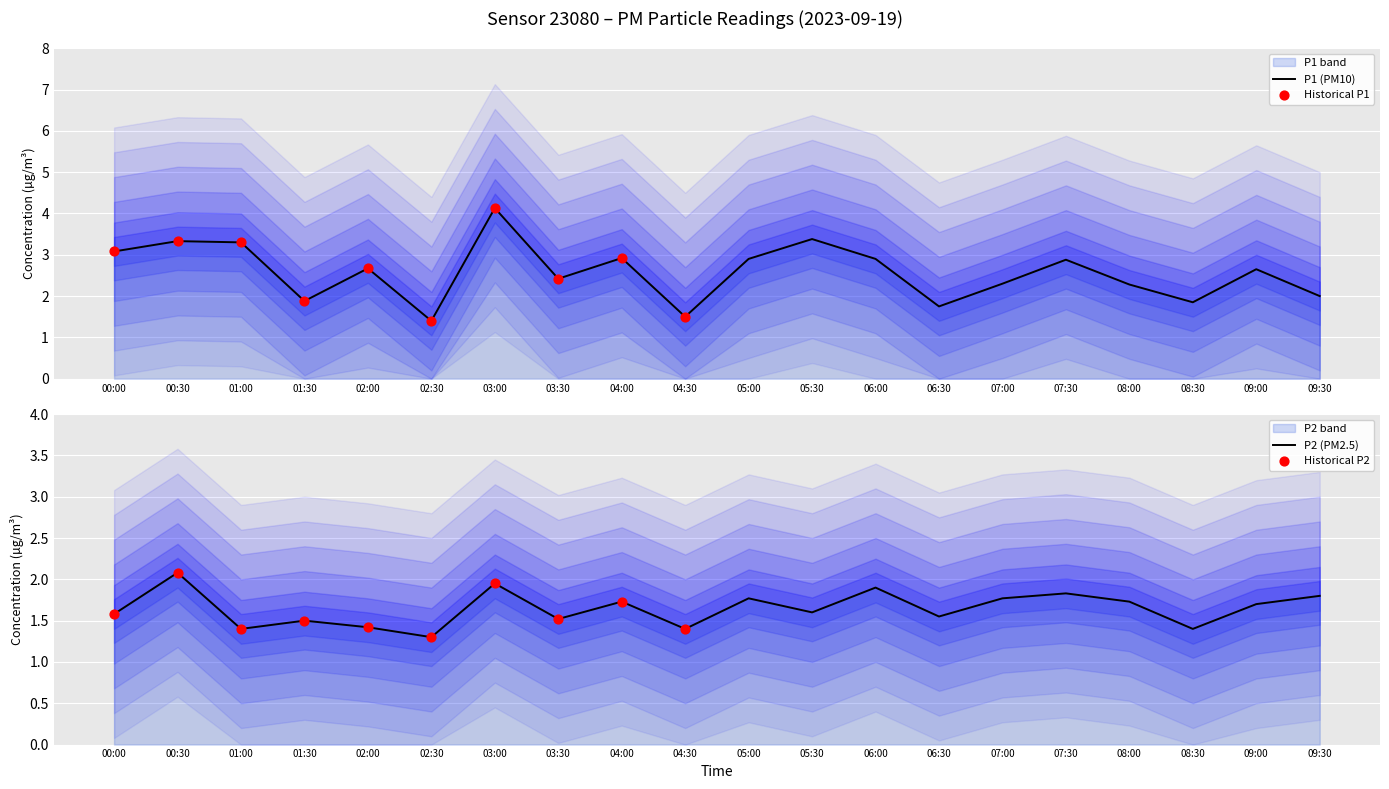

Which series contains the lowest Y value?

P2